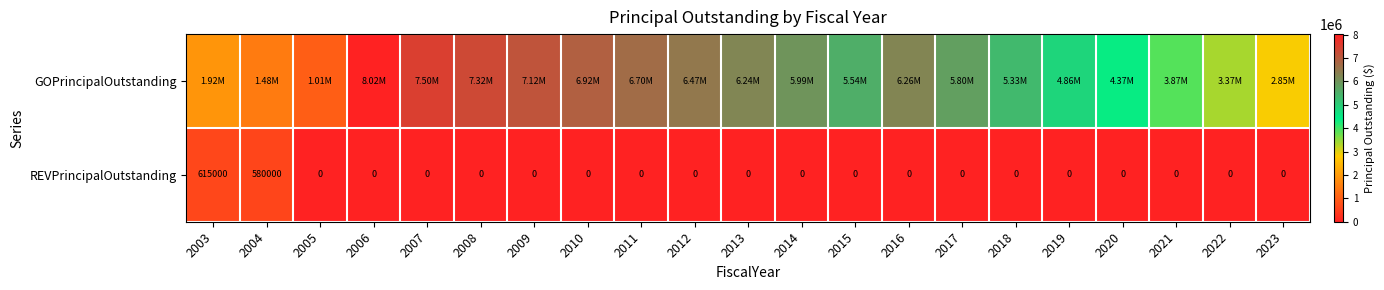

What is the average value of the REVPrincipalOutstanding series?

56905